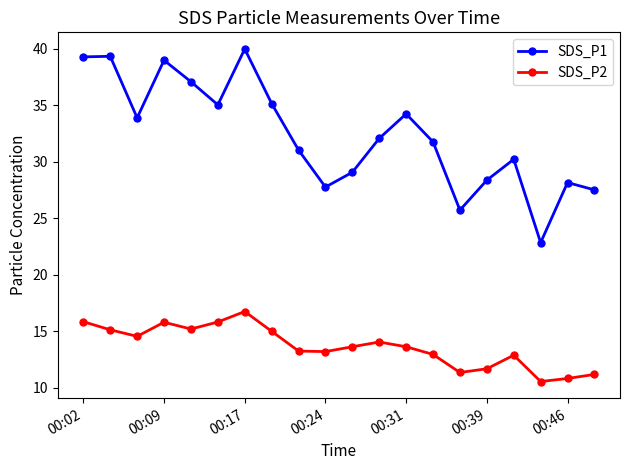

What is the value of the SDS_P2 point at the 13th from the left?

13.6